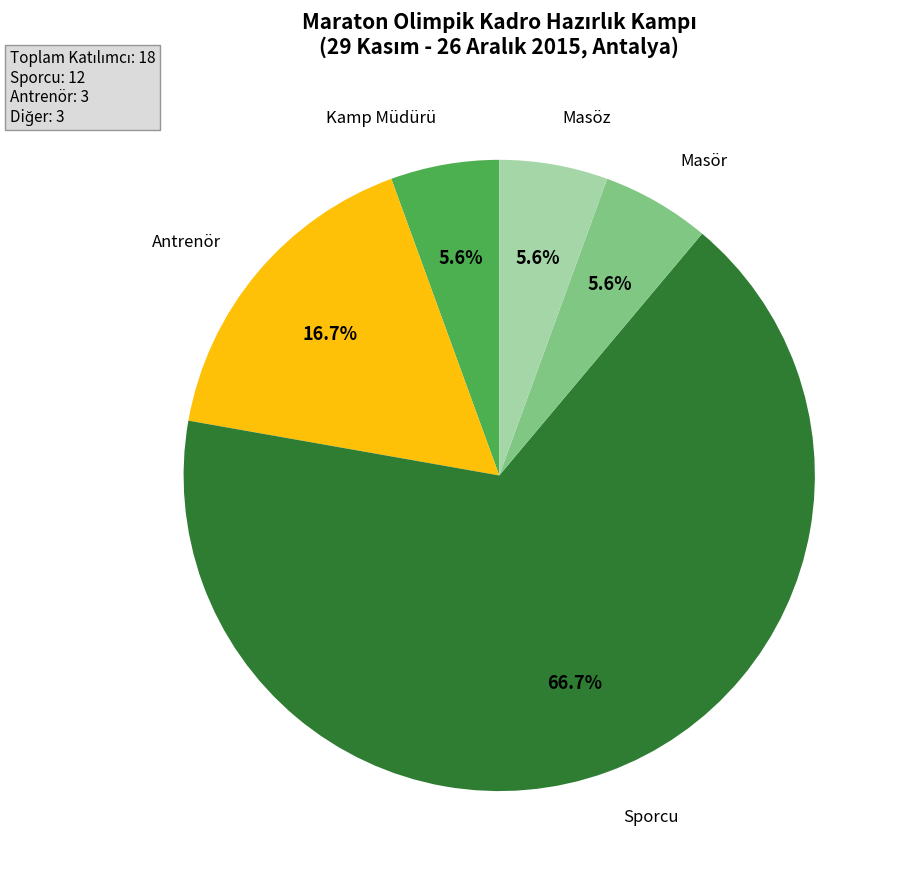

Is there any slice that represents more than half of the pie?

Yes